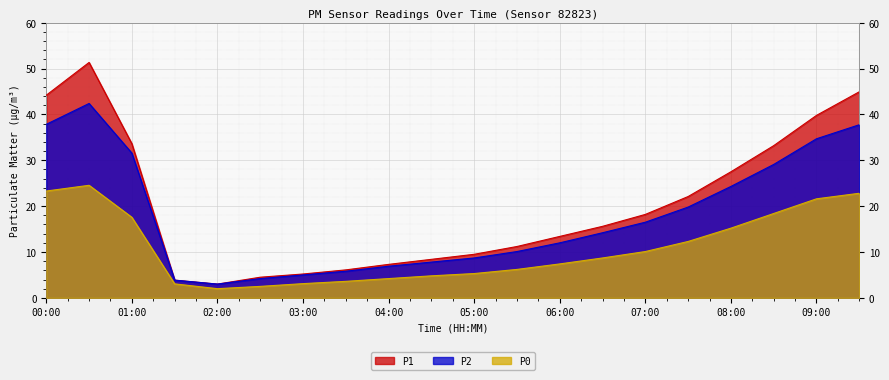

What is the greatest value displayed?

51.4